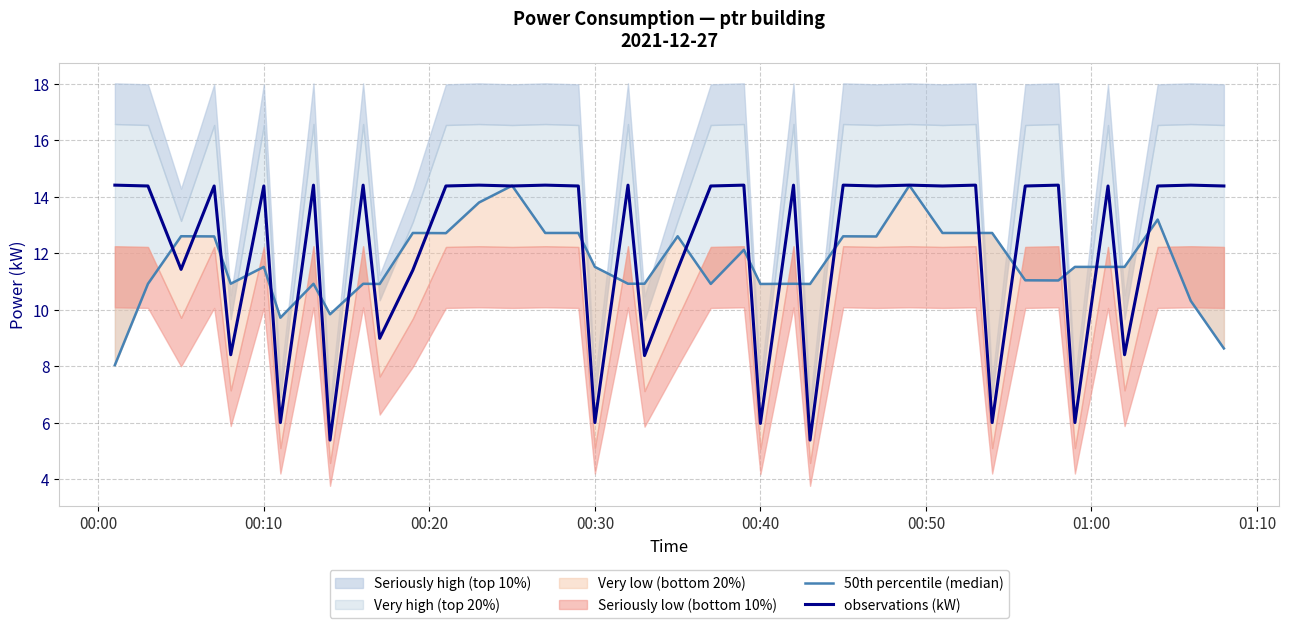

Reading left to right, extract all data points from this chart.

50th percentile (median): 8.0	10.9	12.6	12.6	10.9	11.5	9.7	10.9	9.8	10.9	10.9	12.7	12.7	13.8	14.4	12.7	12.7	11.5	10.9	10.9	12.6	10.9	12.1	10.9	10.9	10.9	12.6	12.6	14.4	12.7	12.7	12.7	11.0	11.0	11.5	11.5	11.5	13.2	10.3	8.6
observations (kW): 14.4	14.4	11.4	14.4	8.4	14.4	6.0	14.4	5.4	14.4	9.0	11.4	14.4	14.4	14.4	14.4	14.4	6.0	14.4	8.4	11.4	14.4	14.4	6.0	14.4	5.4	14.4	14.4	14.4	14.4	14.4	6.0	14.4	14.4	6.0	14.4	8.4	14.4	14.4	14.4